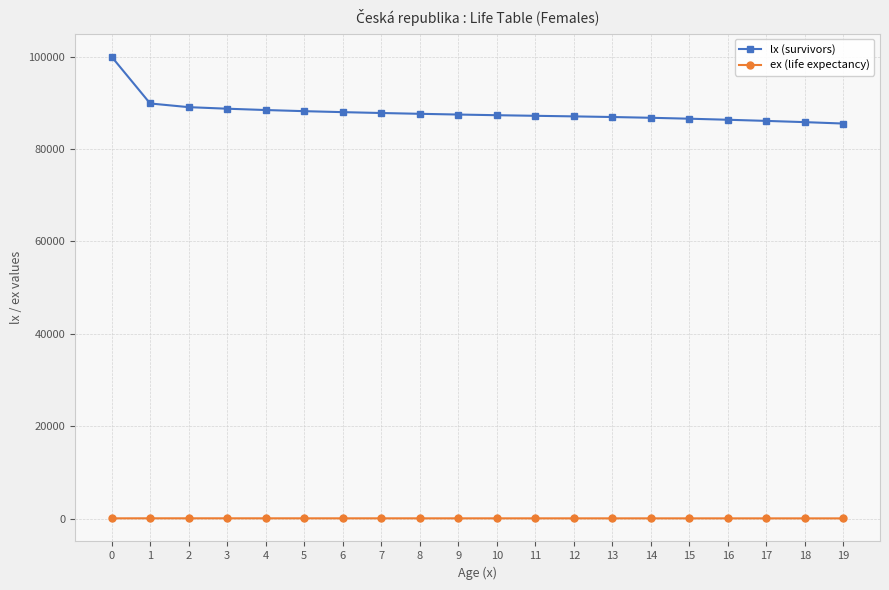

True or false: lx (survivors) has a value of 28374.4 at 10.

False